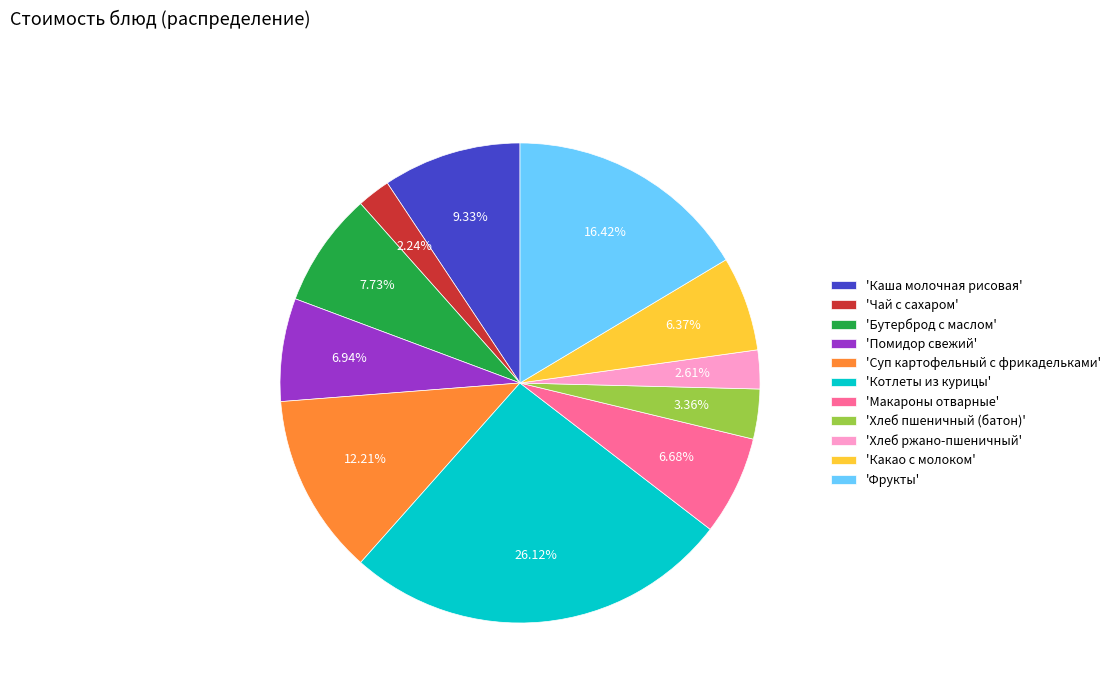

What is the ratio of the value at 'Бутерброд с маслом' to the value at 'Фрукты'?

0.5